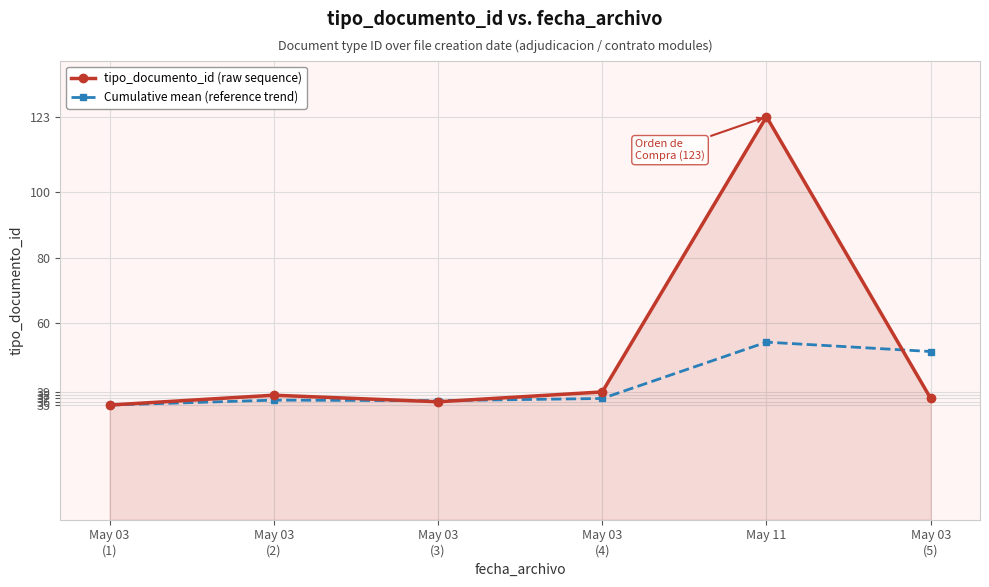

Rank the series by their average value, from lowest to highest.

Cumulative mean (reference trend), tipo_documento_id (raw sequence)